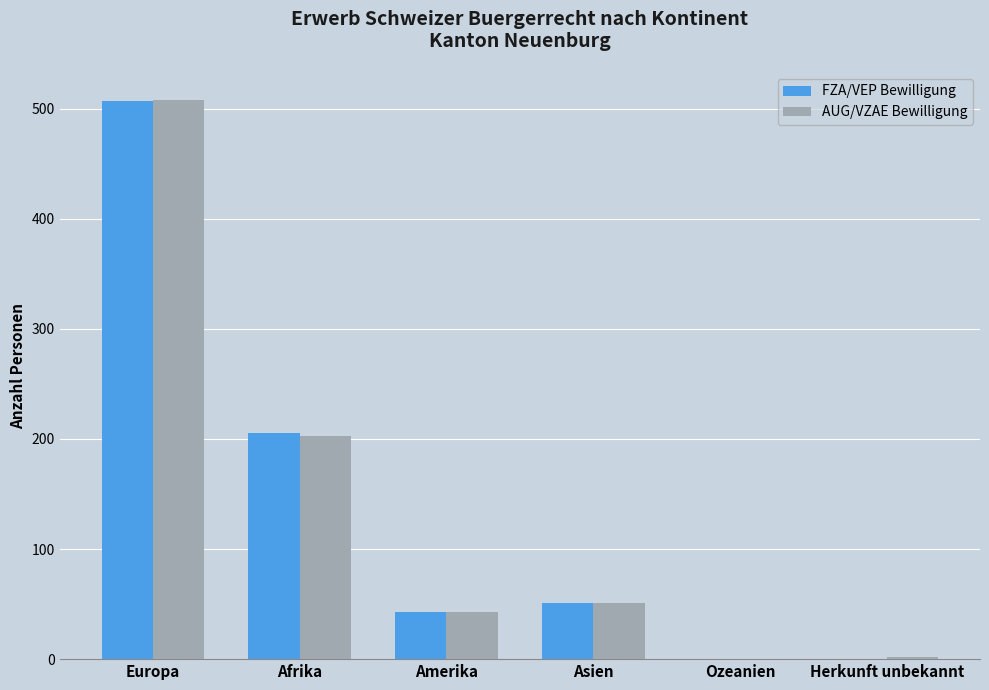

Where does the AUG/VZAE Bewilligung series first go above 51?

Europa